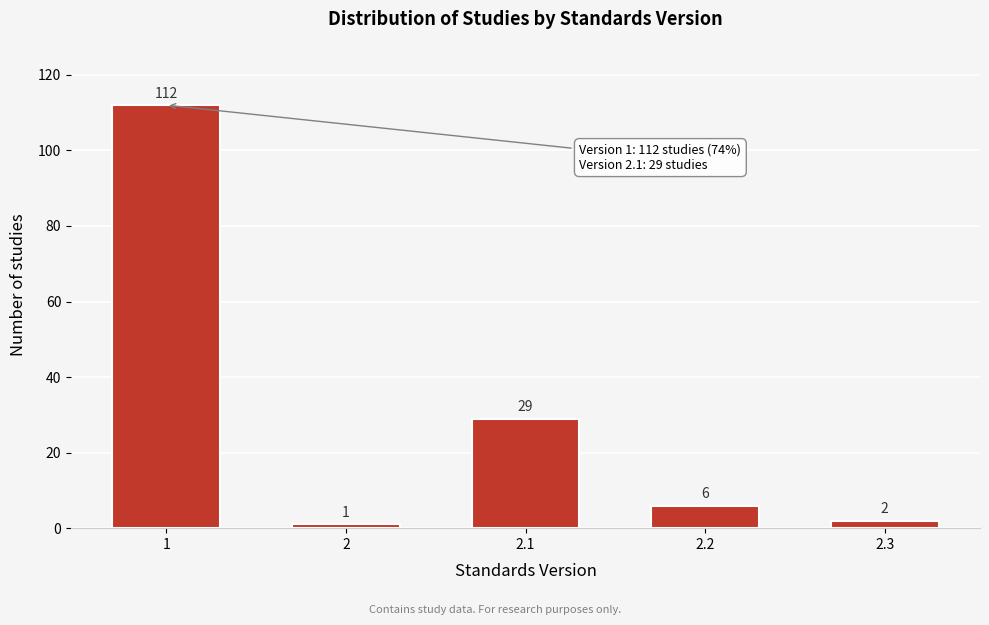

Reading right to left, what are all the values shown in this chart?

2	6	29	1	112